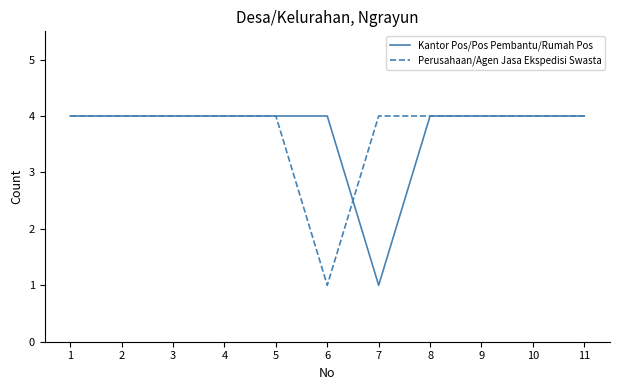

How many lines are shown in the chart?

2